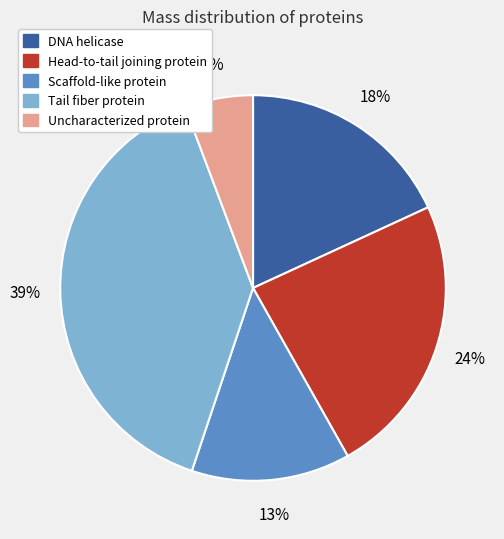

Between Uncharacterized protein and Scaffold-like protein, which is larger?

Scaffold-like protein